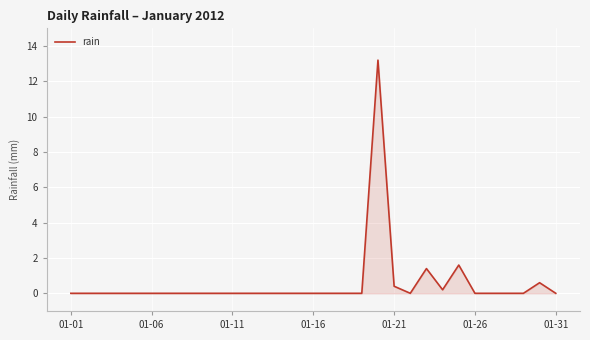

What is the greatest value displayed?

13.2